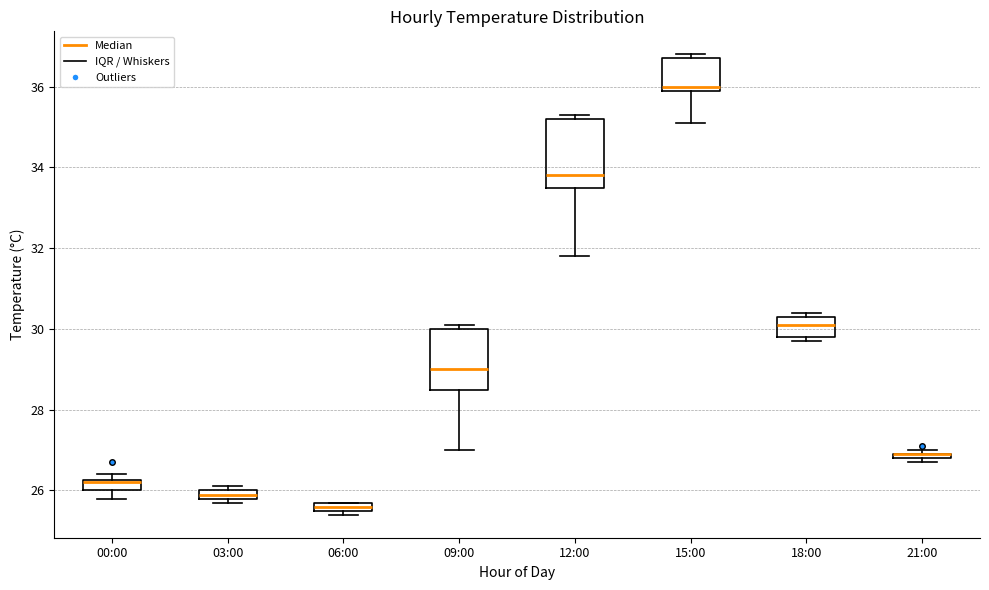

Where is the upper edge of the box for 12:00 on the y-axis? The values are not printed on the chart, so give them approximately, as read against the axis.

35.2